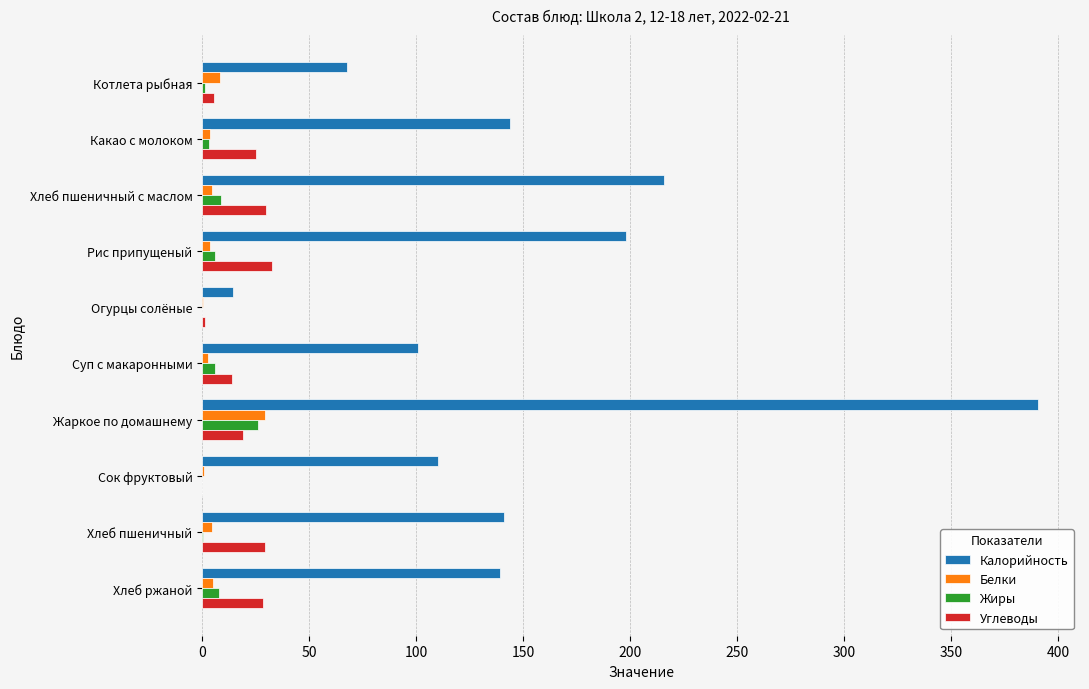

What is the sum of all Калорийность values?

1522.0